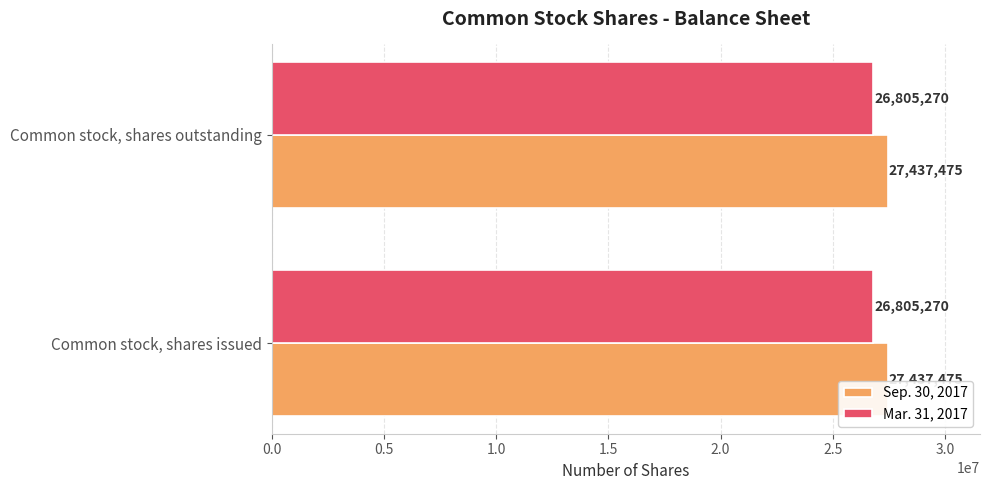

What is the total value across all series at Common stock, shares outstanding?

54242745